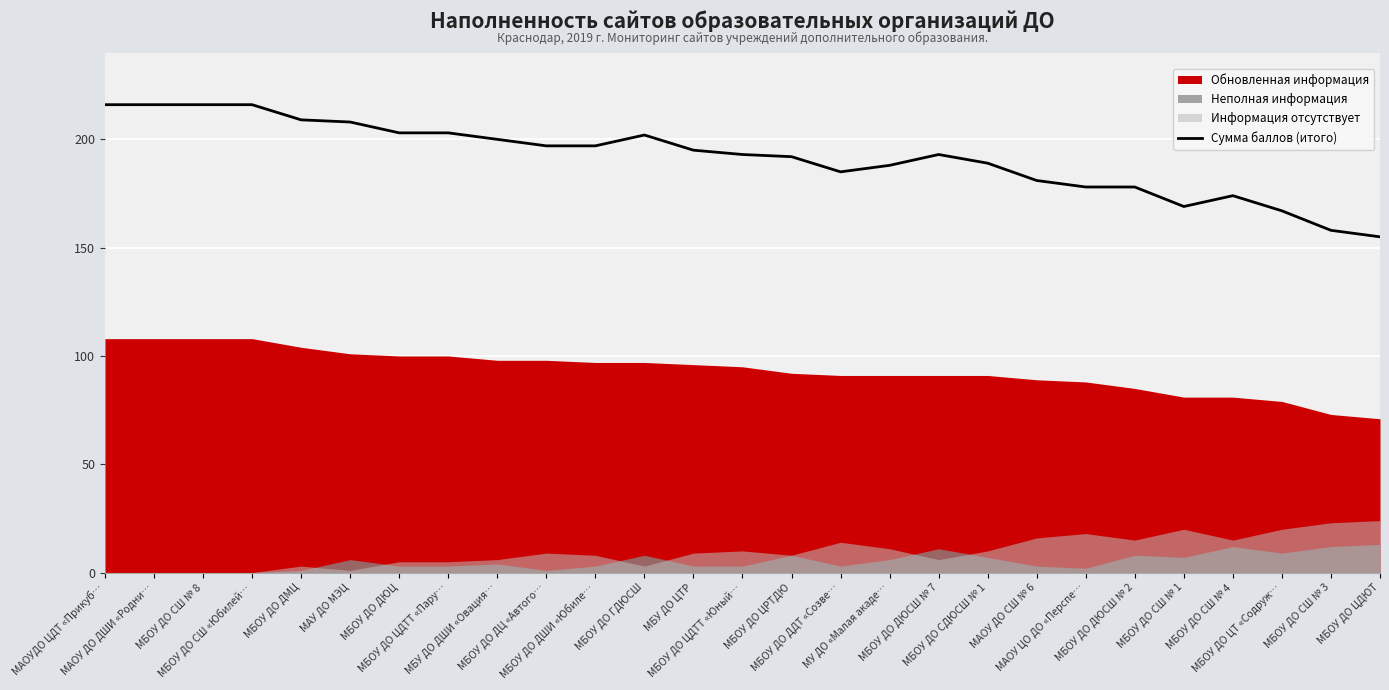

List the labels in order of value, largest first.

МАОУДО ЦДТ «Прикуб…, МАОУ ДО ДШИ «Родни…, МБОУ ДО СШ № 8, МБОУ ДО СШ «Юбилей…, МБОУ ДО ДМЦ, МАУ ДО МЭЦ, МБОУ ДО ДЮЦ, МБОУ ДО ЦДТТ «Пару…, МБОУ ДО ГДЮСШ, МБУ ДО ДШИ «Овация…, МБОУ ДО ДЦ «Автого…, МБОУ ДО ДШИ «Юбиле…, МБУ ДО ЦТР, МБОУ ДО ЦДТТ «Юный…, МБОУ ДО ДЮСШ № 7, МБОУ ДО ЦРТДЮ, МБОУ ДО СДЮСШ № 1, МУ ДО «Малая акаде…, МБОУ ДО ДДТ «Созве…, МАОУ ДО СШ № 6, МАОУ ЦО ДО «Перспе…, МБОУ ДО ДЮСШ № 2, МБОУ ДО СШ № 4, МБОУ ДО СШ № 1, МБОУ ДО ЦТ «Содруж…, МБОУ ДО СШ № 3, МБОУ ДО ЦДЮТ